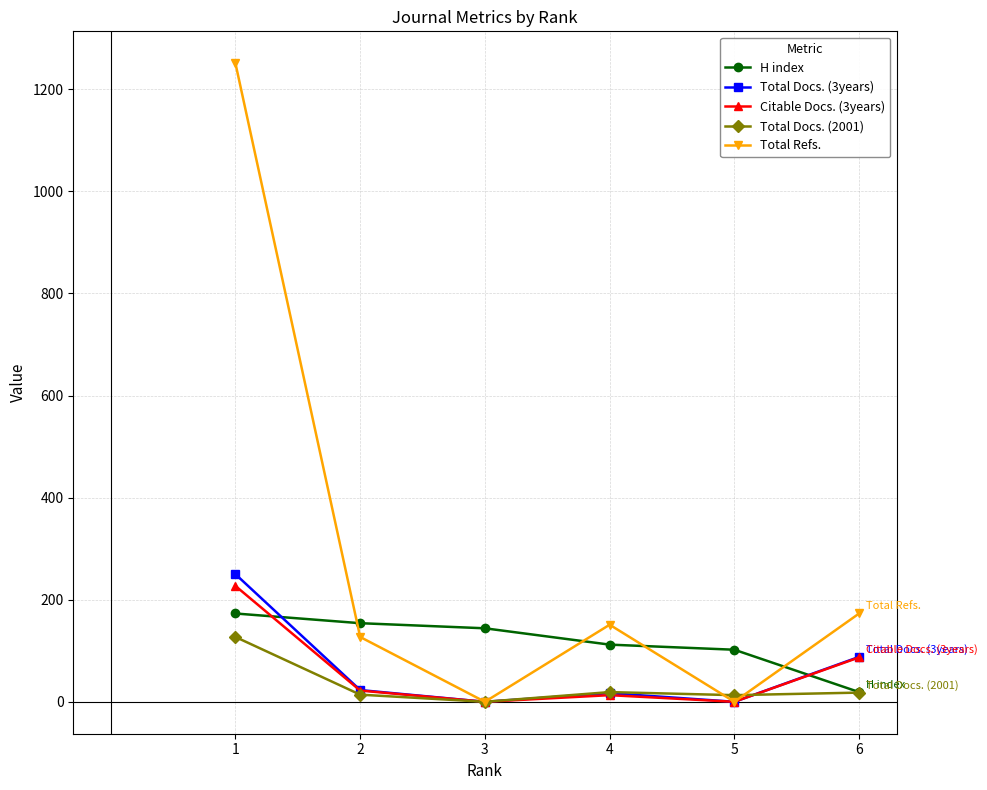

Which series ends up on top after the final intersection of H index and Citable Docs. (3years)?

Citable Docs. (3years)